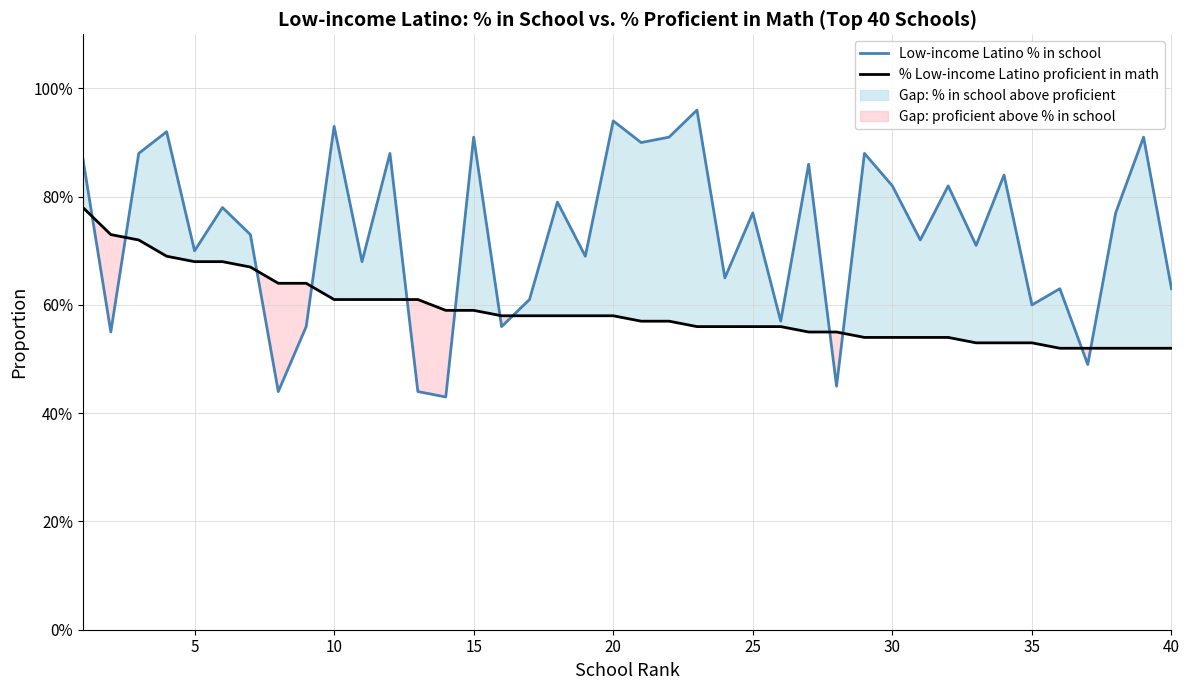

True or false: Low-income Latino % in school and % Low-income Latino proficient in math intersect in this chart.

True